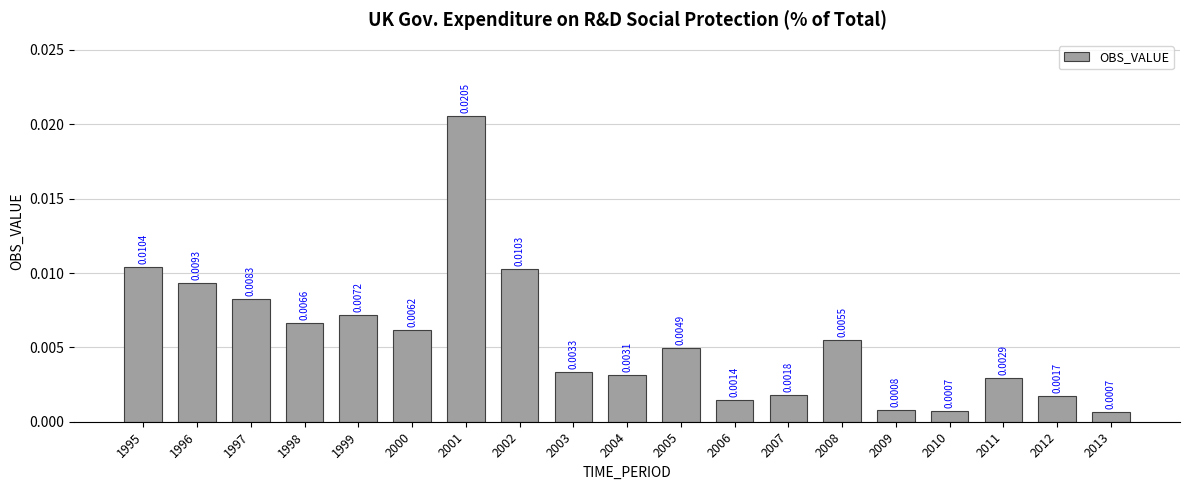

Which has a higher value, 1999 or 2013?

1999